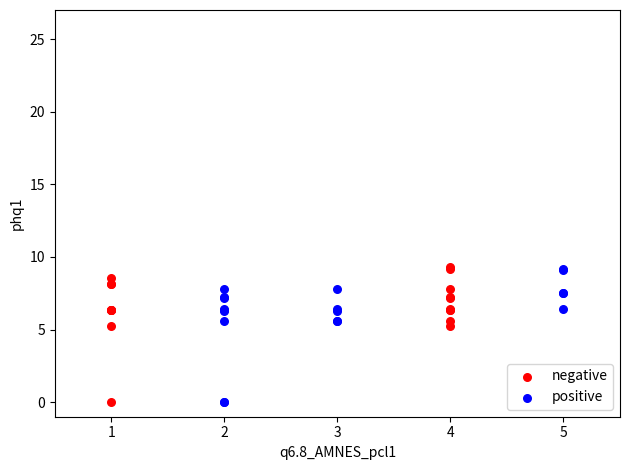

What are all the series names shown in the legend?

negative, positive